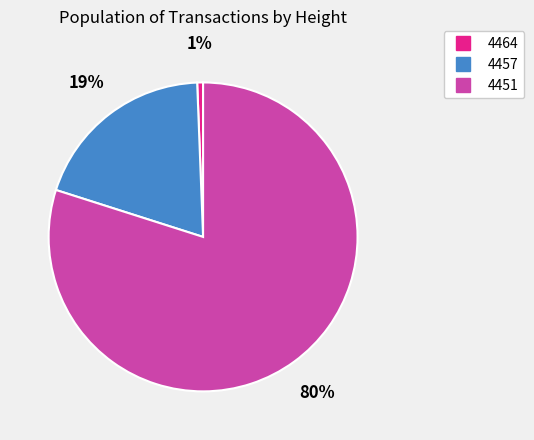

To the nearest percent, what is the average slice percentage?

33%